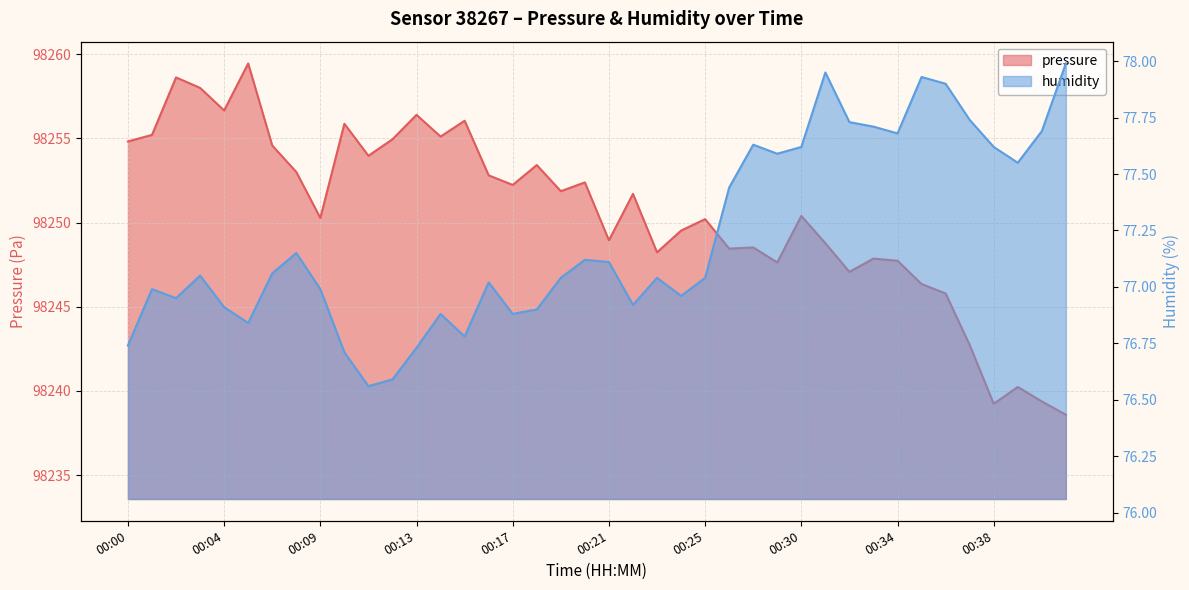

What is the lowest value of the pressure series?

98238.6